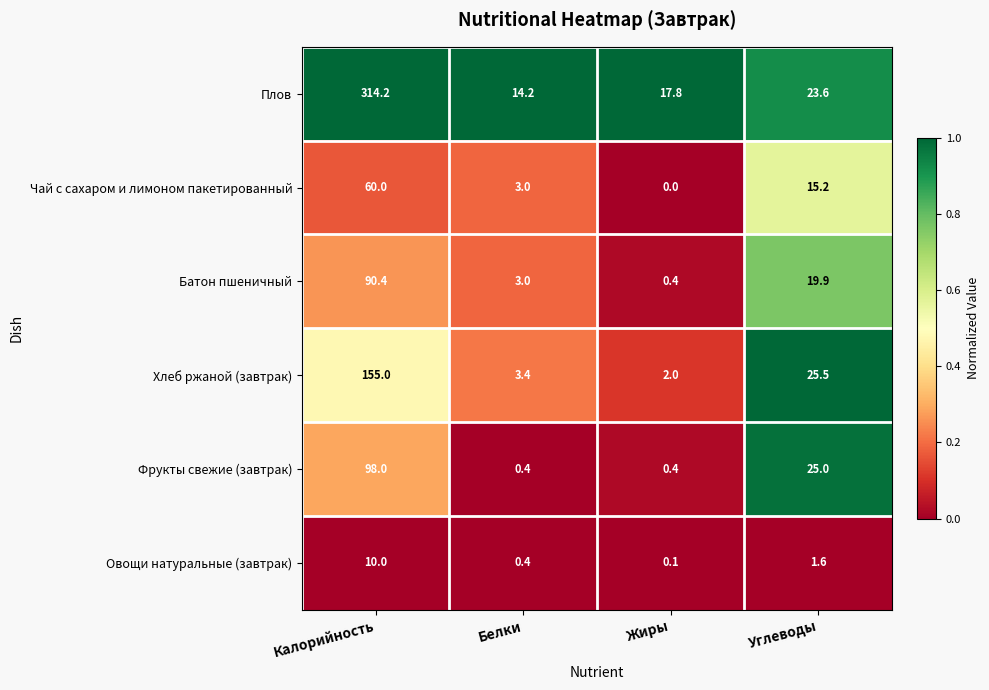

What is the total value across all series at Калорийность?

727.6